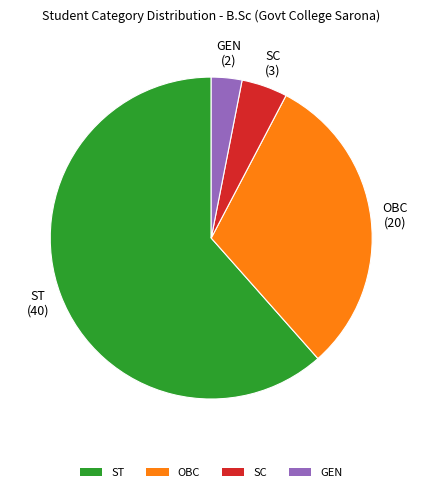

Which category accounts for the majority?

ST